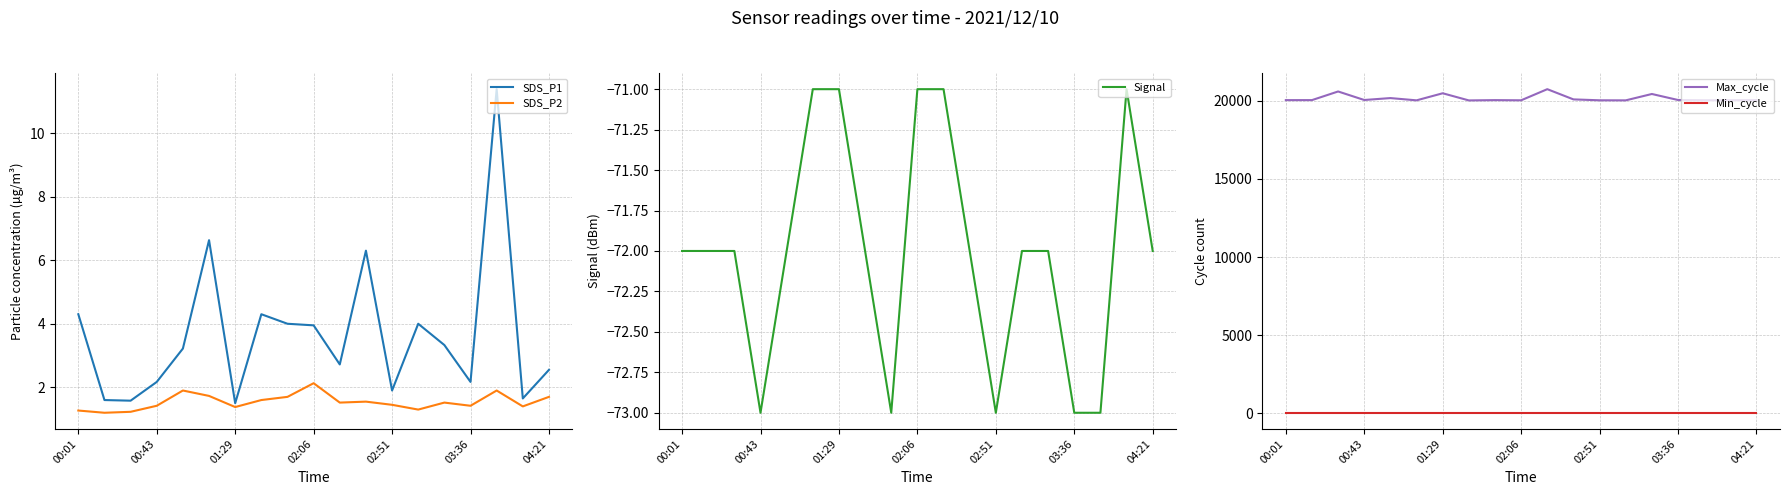

What is the maximum value shown in the chart?

20751.0